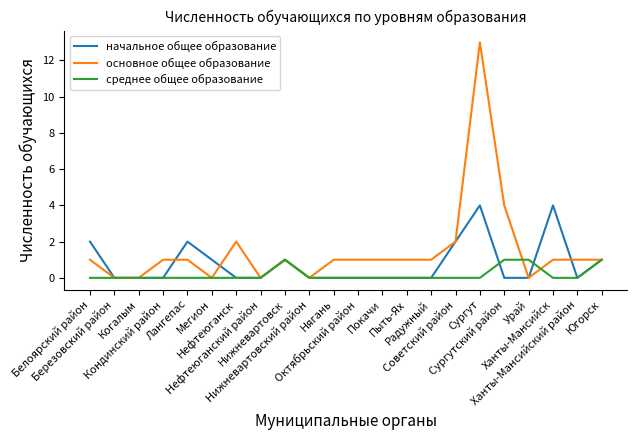

What is the average value of the основное общее образование series?

2